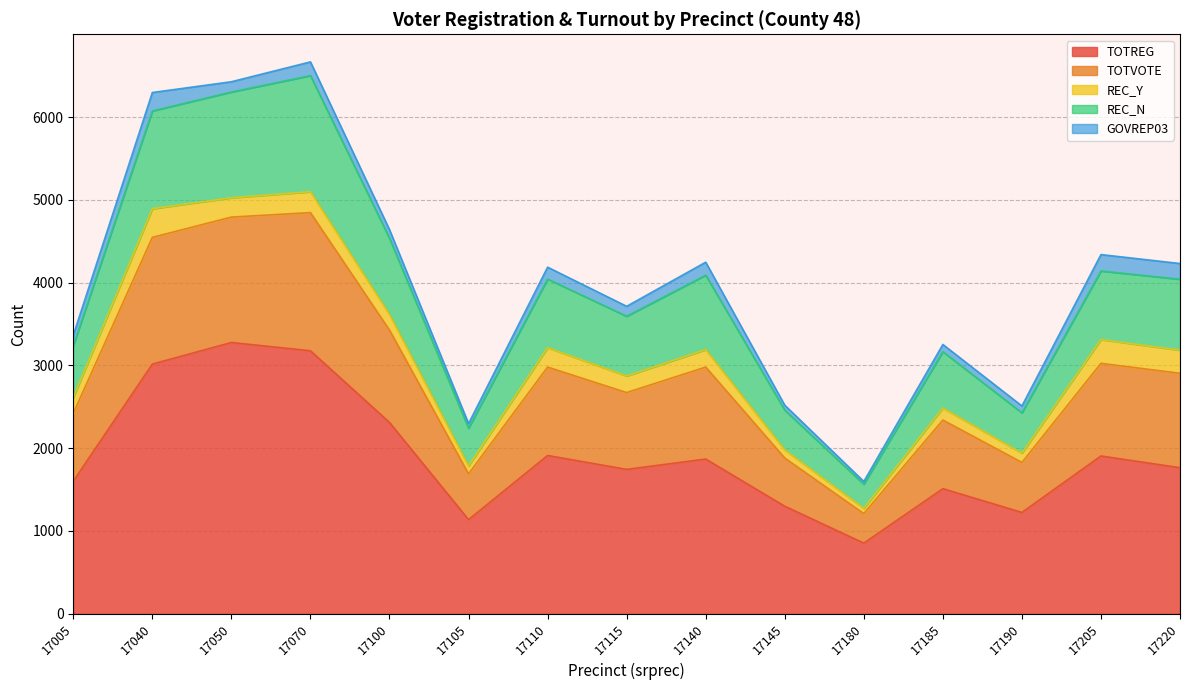

How many data points in TOTREG are less than 1763?

7